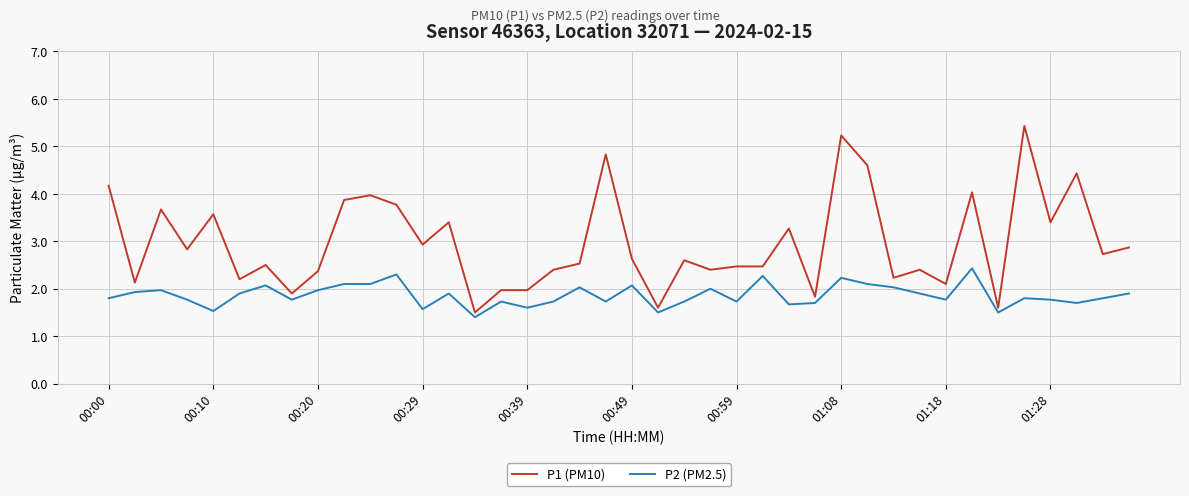

Which series has the largest total across all categories?

P1 (PM10)